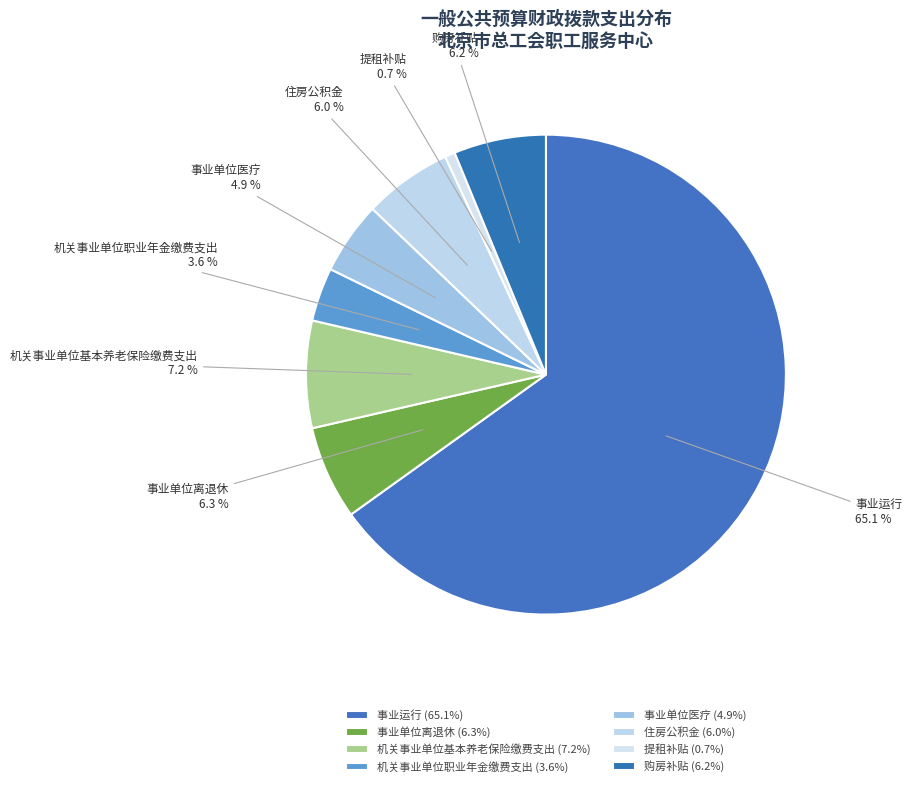

To the nearest percent, what is the difference between the largest and smallest slice percentages?

64%